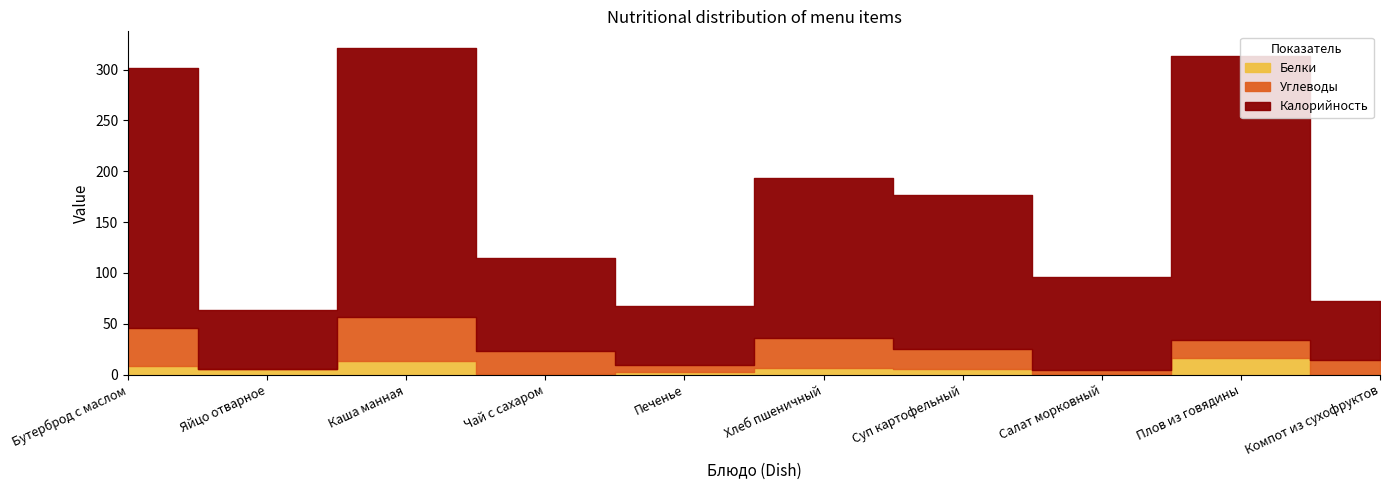

Rank the categories by Калорийность value from lowest to highest.

Яйцо отварное, Печенье, Компот из сухофруктов, Салат морковный, Чай с сахаром, Суп картофельный, Хлеб пшеничный, Бутерброд с маслом, Плов из говядины, Каша манная